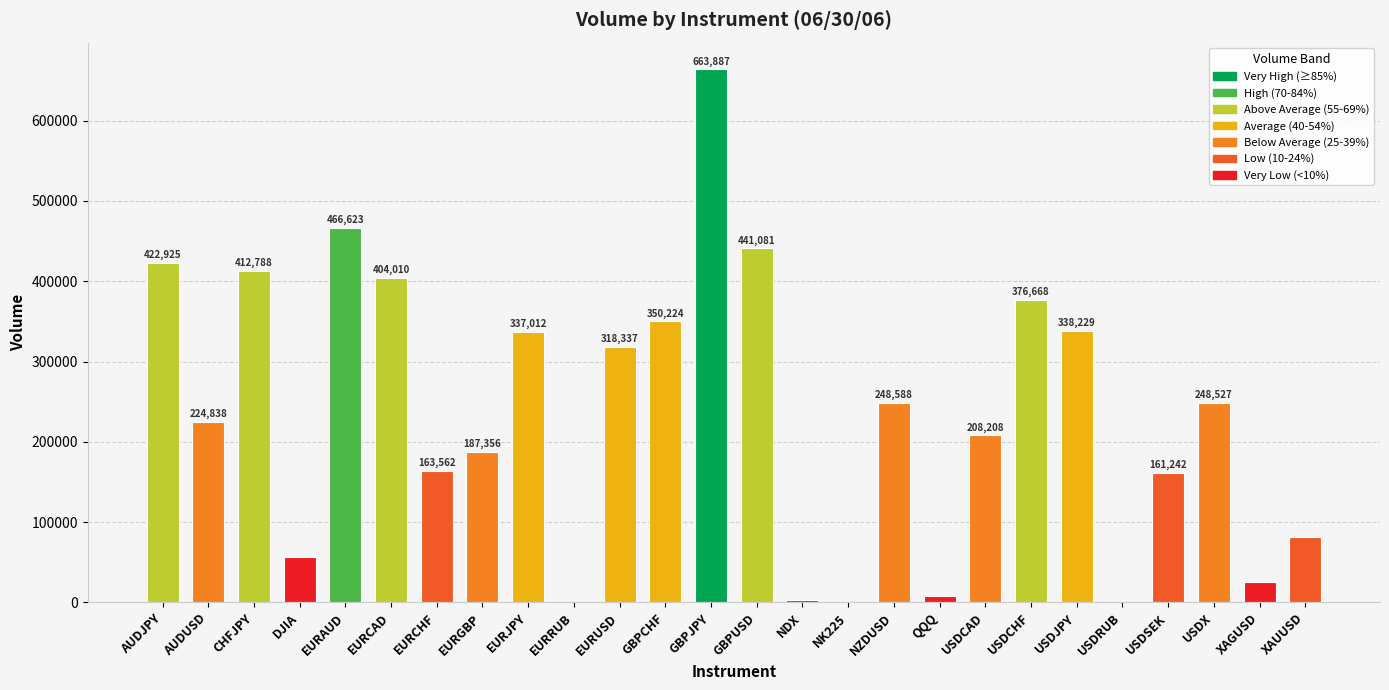

Is it true that the value at GBPCHF is 545393?

False